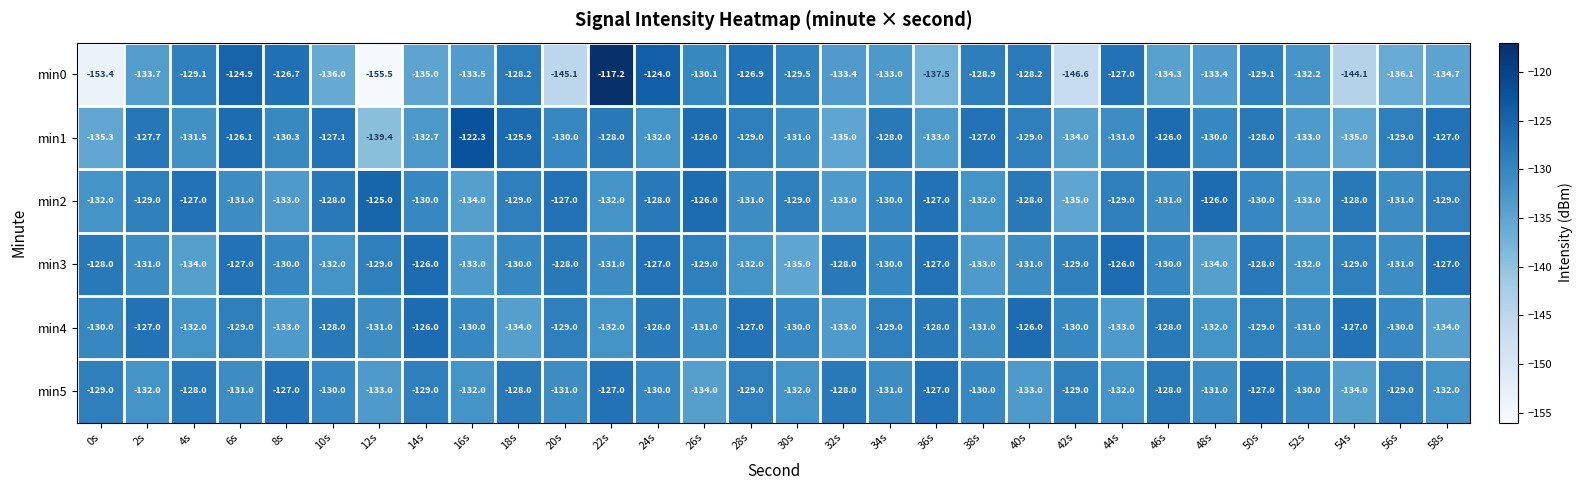

What is the difference between the second highest and second lowest values in the min5 series?

7.0